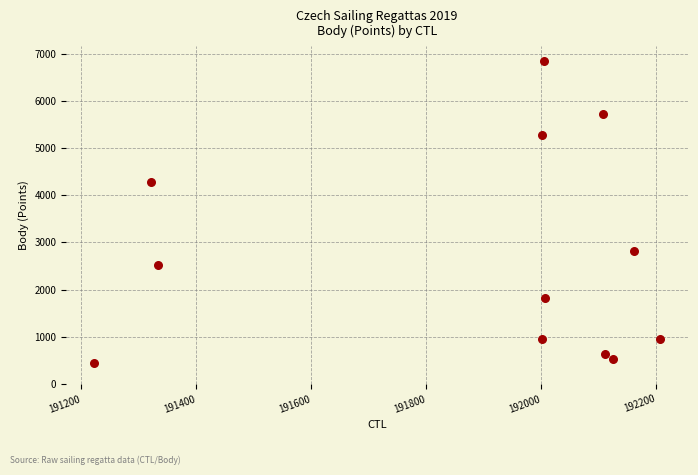

What is the range of X values (max minus min)?

983